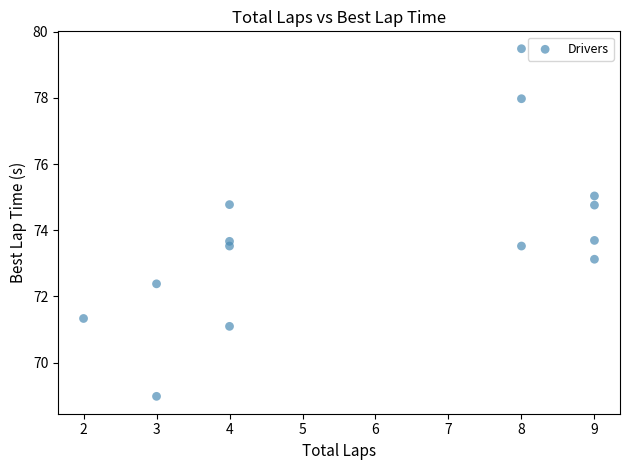

What is the range of Y values (max minus min)?

10.5